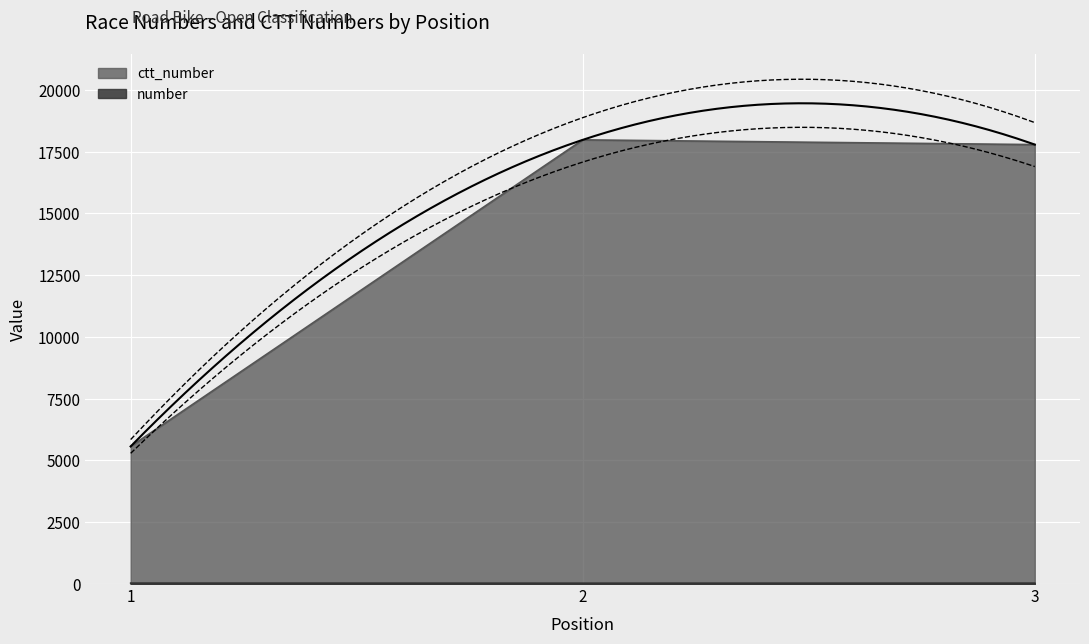

How many data points in ctt_number are less than 17780?

1